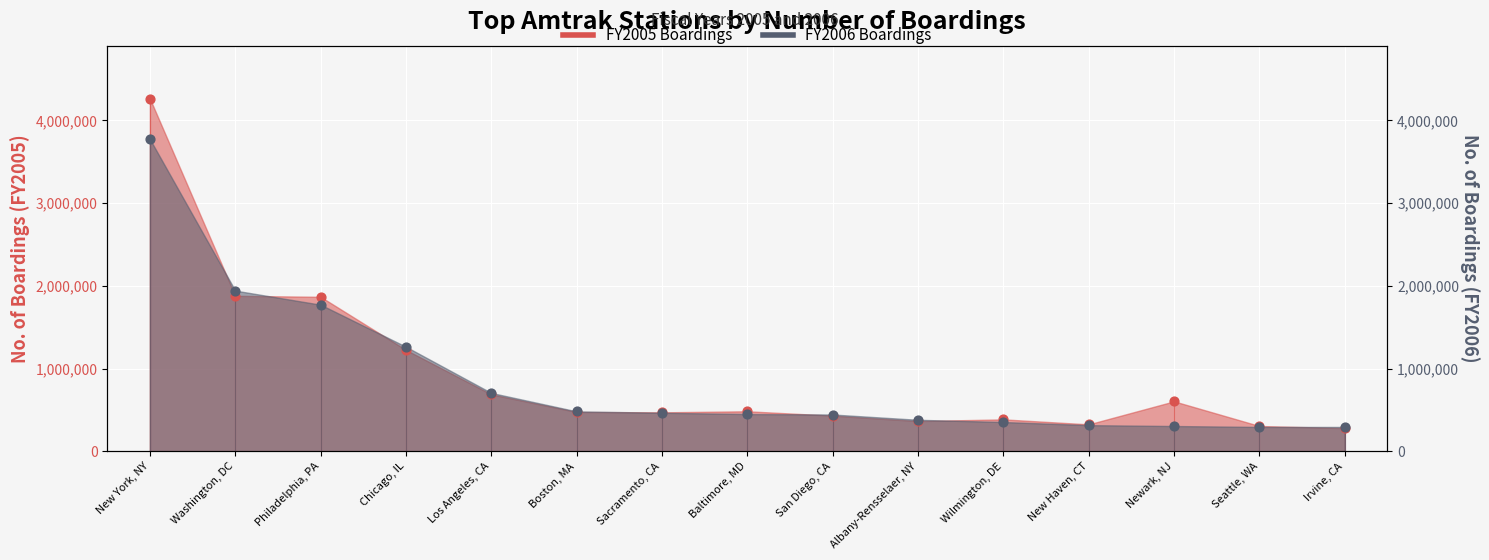

Which series contains the lowest Y value?

FY2005 Boardings